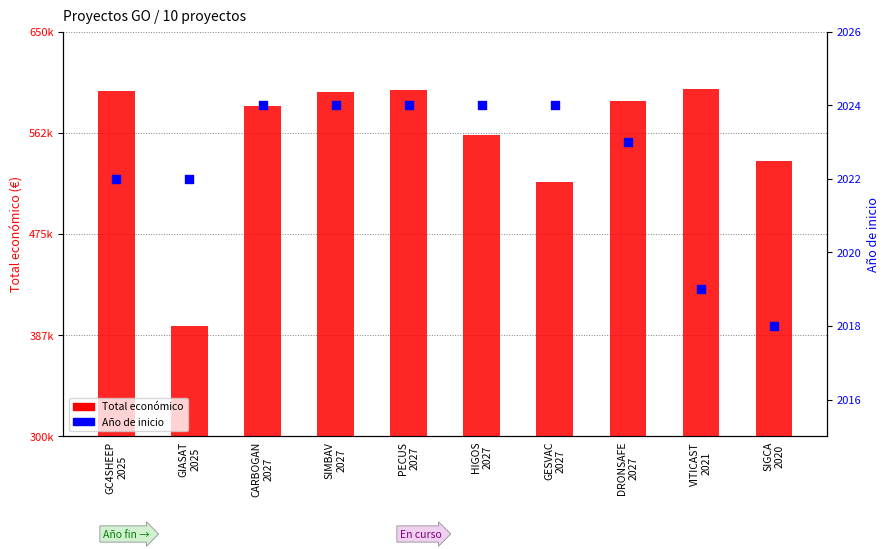

Which series contains the lowest Y value?

Año de inicio